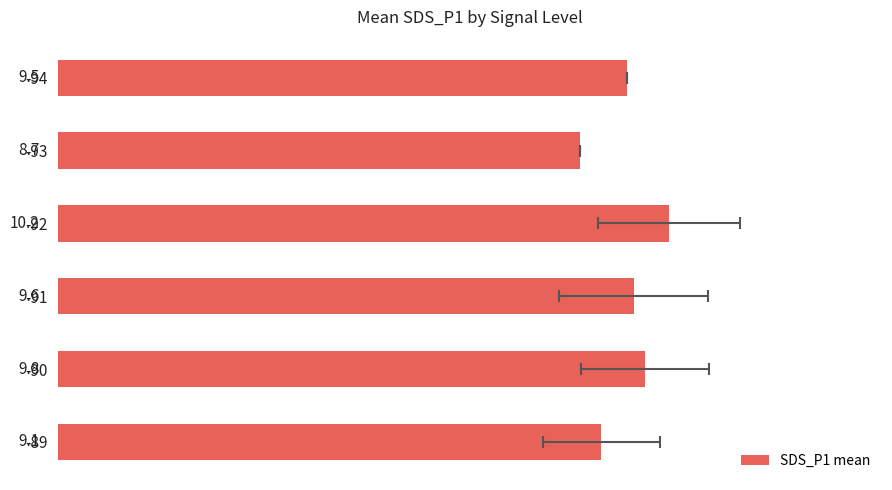

The chart shows a value of 9.1 at -89. True or false?

True